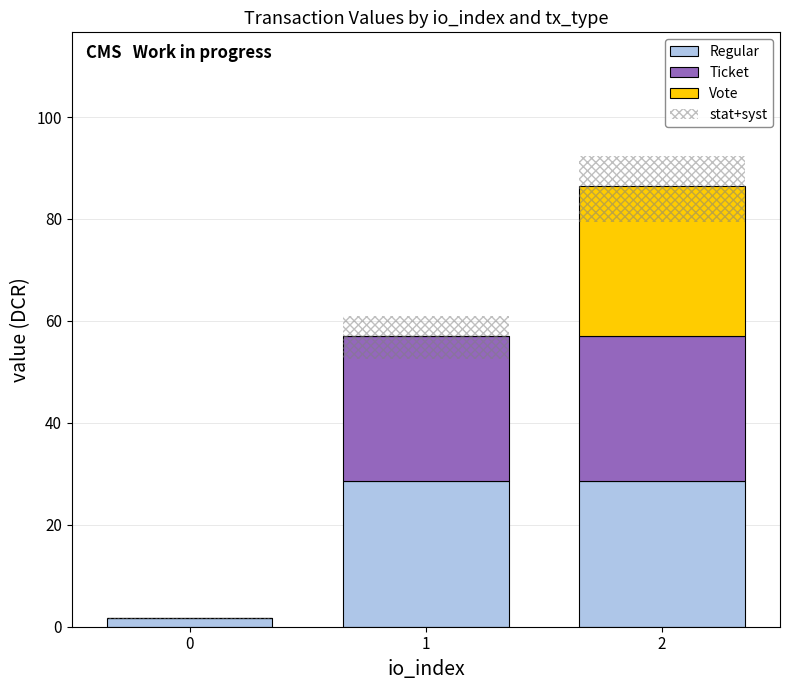

How many groups of bars are there?

3